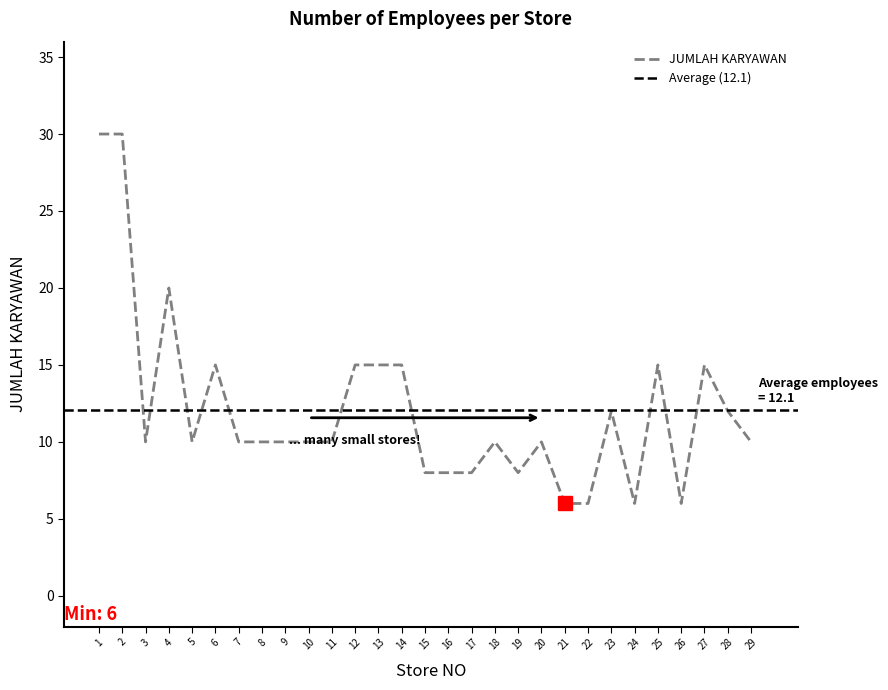

What is the maximum value shown in the chart?

30